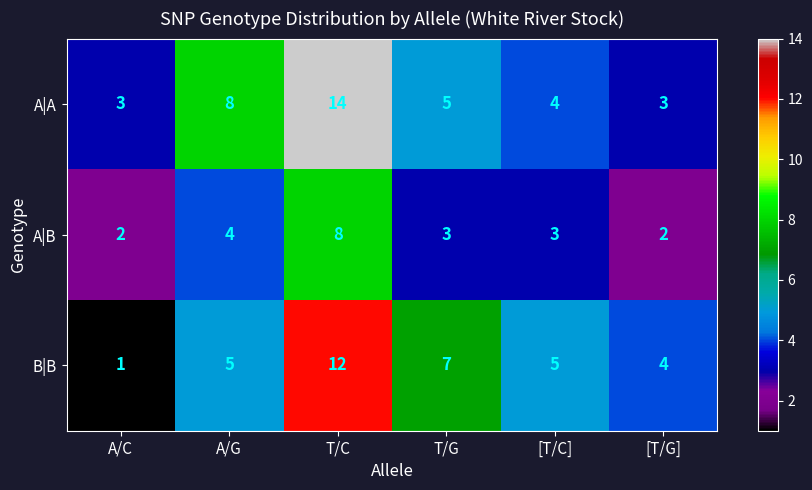

What is the smallest value displayed?

1